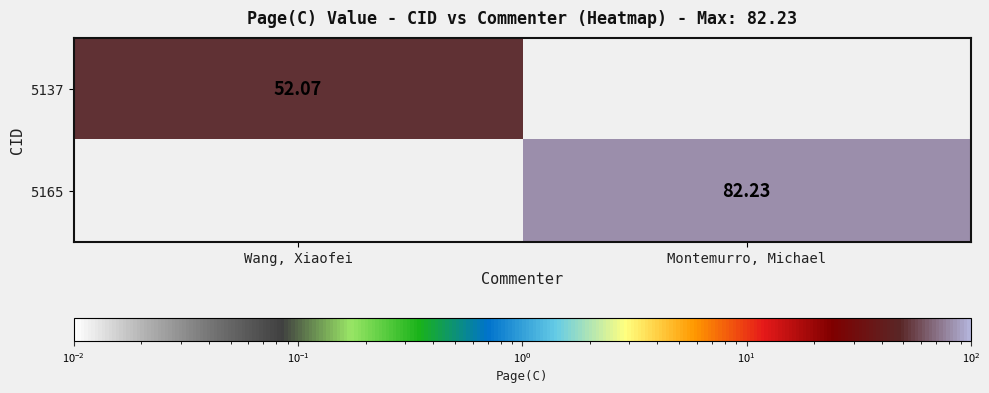

Which label corresponds to the smallest value in the chart?

Montemurro, Michael